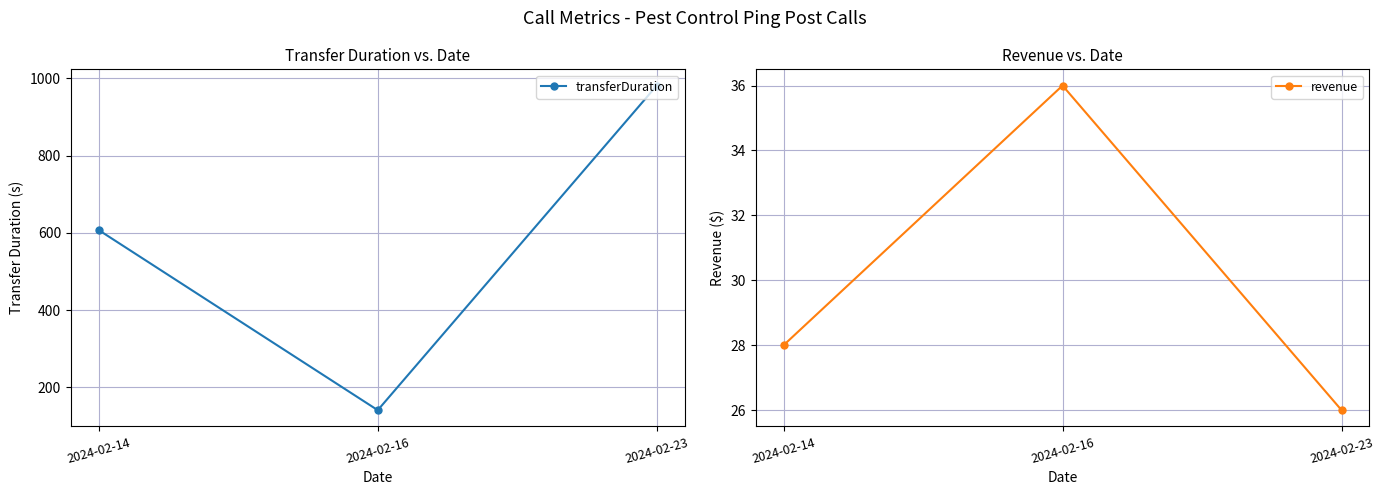

What is the value of the revenue point at the 3rd from the left?

26